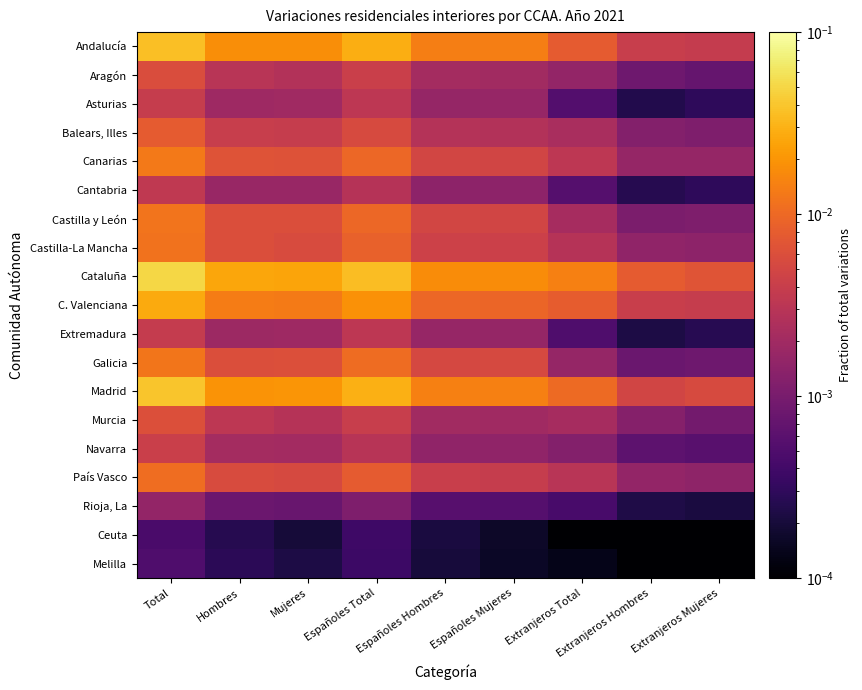

Which series has the largest total across all categories?

Cataluña